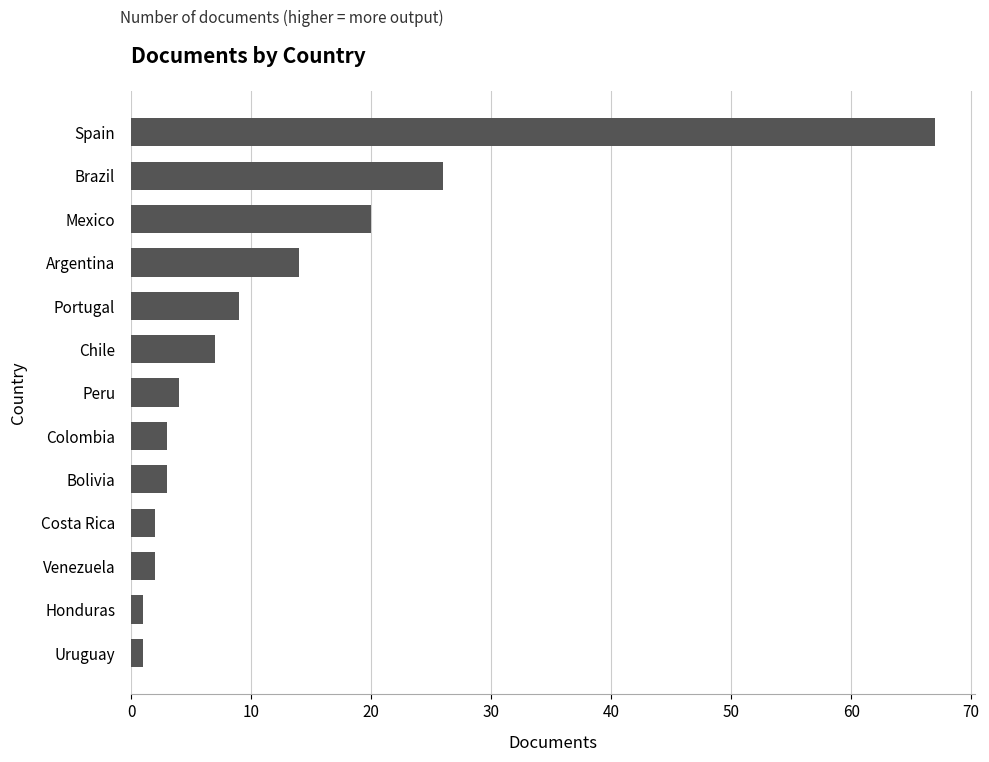

Between Argentina and Uruguay, which is larger?

Argentina